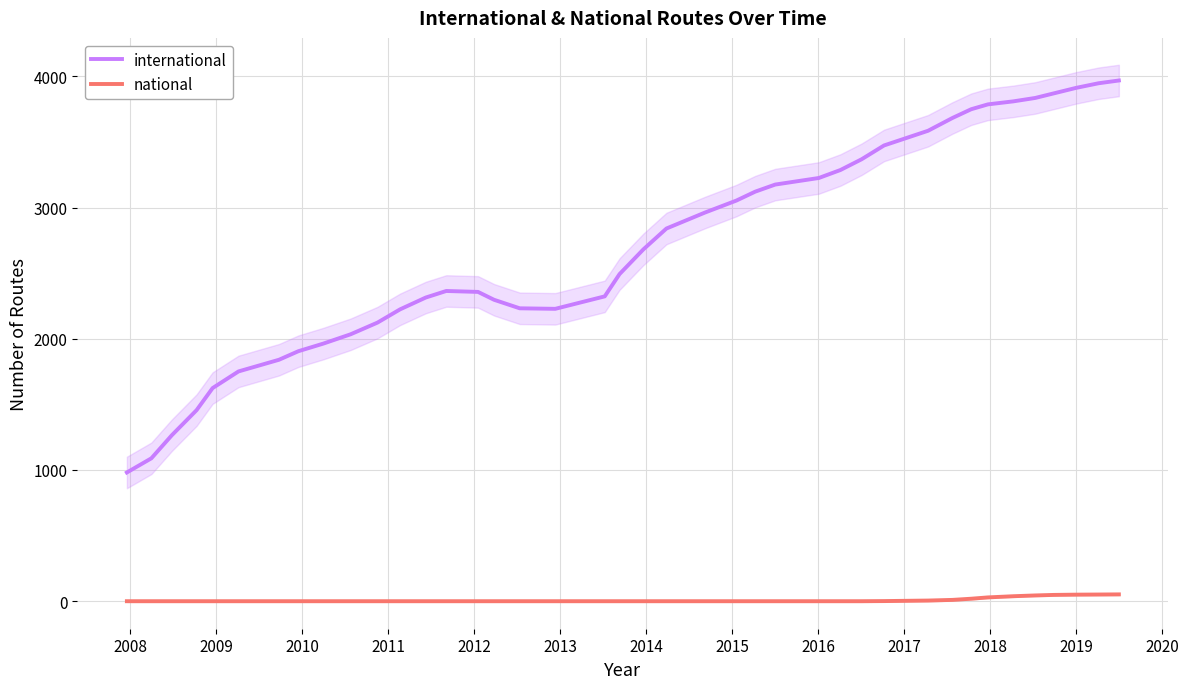

True or false: national and international cross at least once.

False